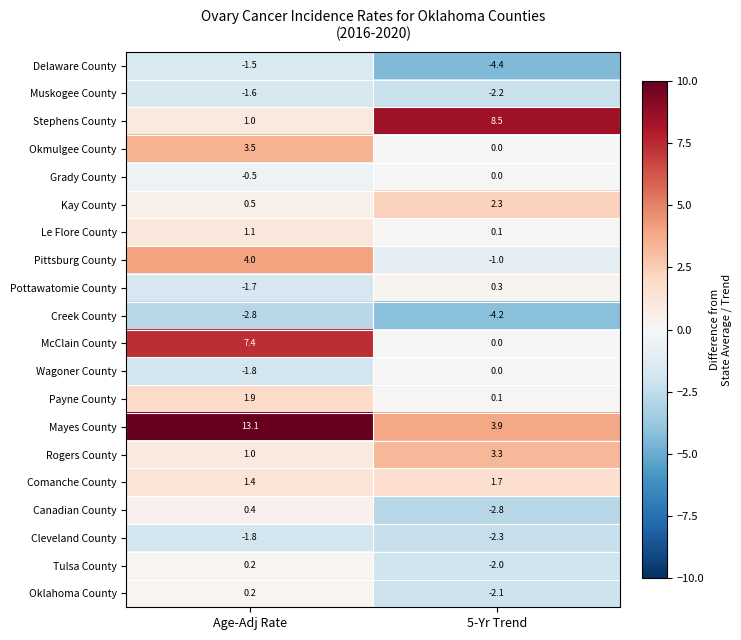

What is the sum of all Tulsa County values?

-1.8